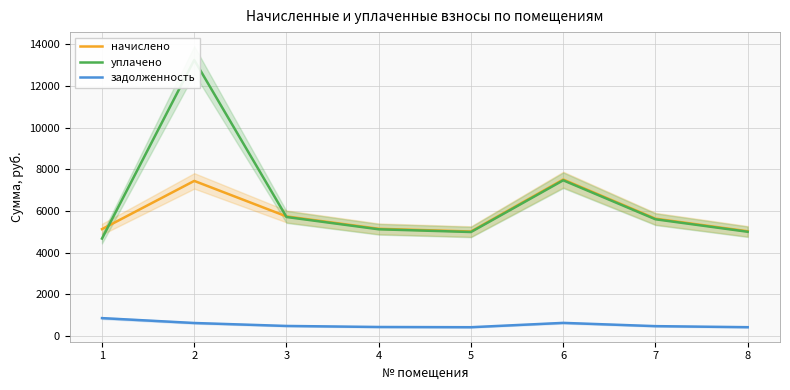

At how many categories does at least one series exceed 12561?

1